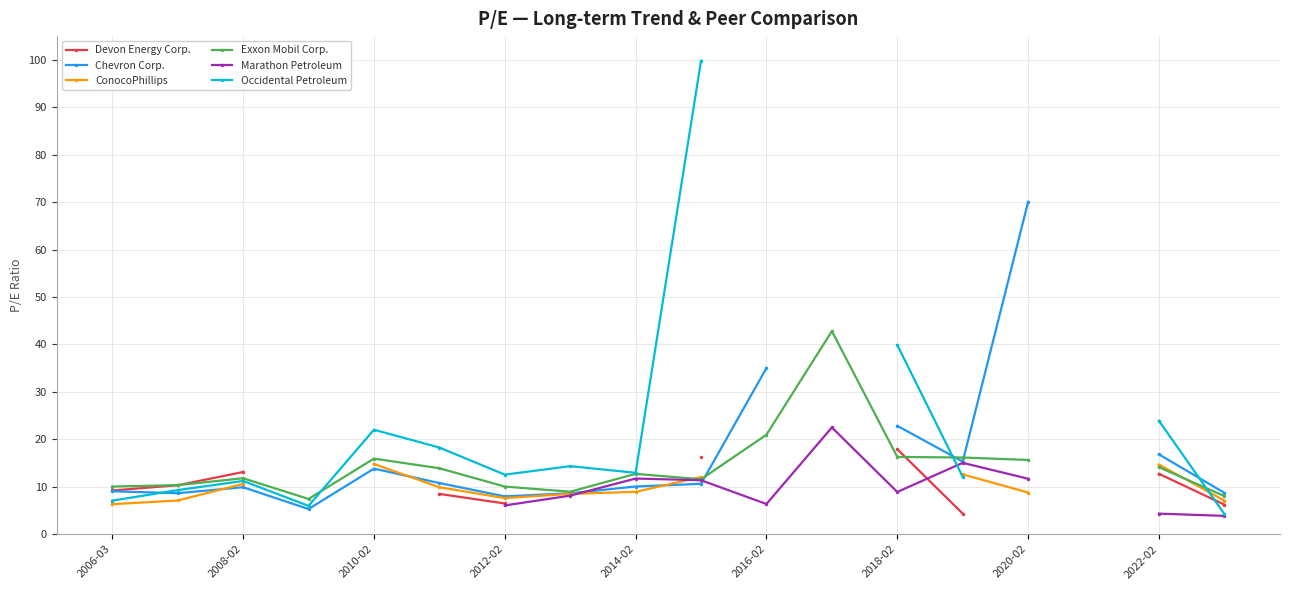

How many values in the Exxon Mobil Corp. series are below 13?

9